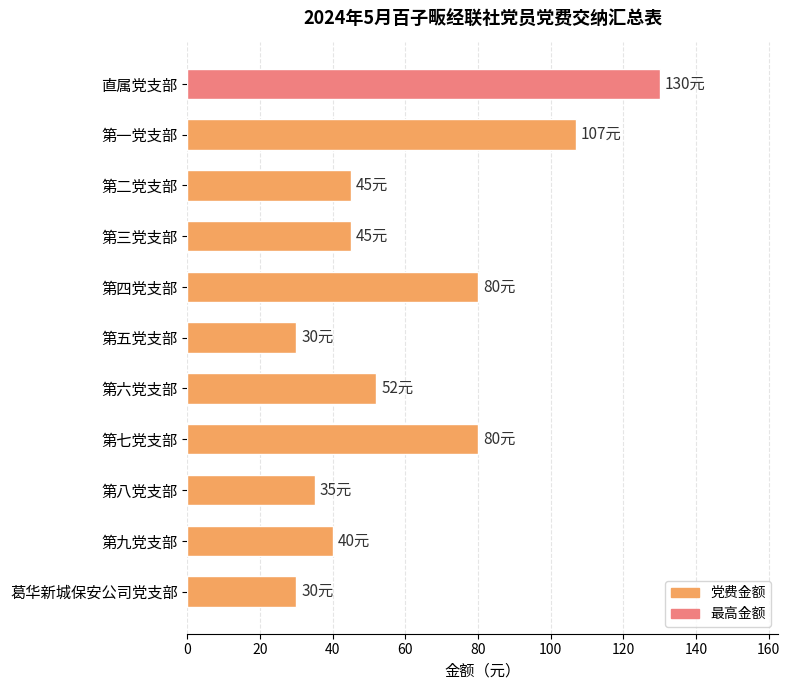

What is the change in value from 第七党支部 to 第九党支部?

-40